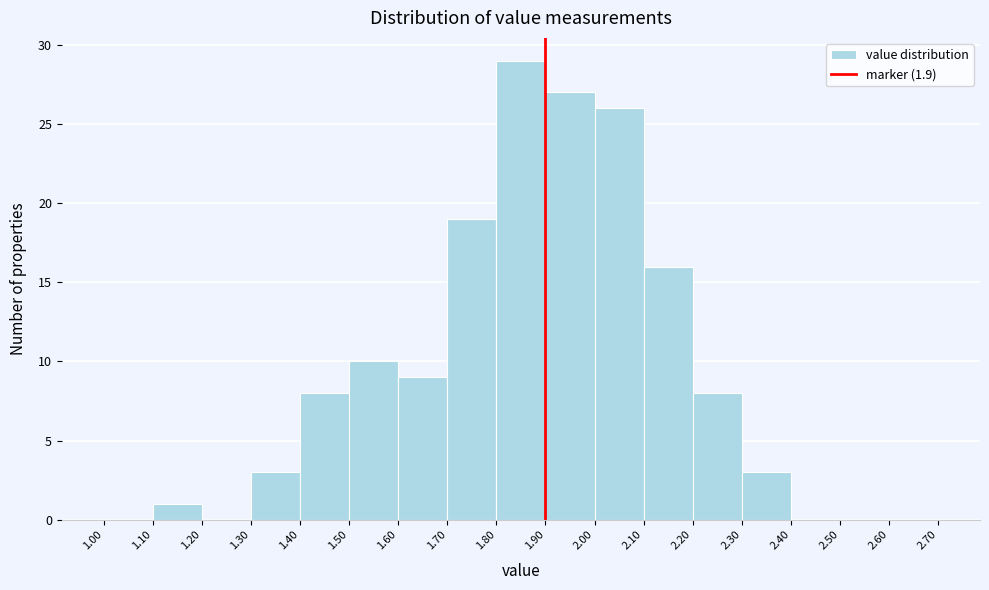

Reading left to right, list every bar in this chart as the range it spans on the x-axis followed by its height. The values are not printed on the chart, so give them approximately, as read against the axis.

1.00 to 1.10: 0
1.10 to 1.20: 1
1.20 to 1.30: 0
1.30 to 1.40: 3
1.40 to 1.50: 8
1.50 to 1.60: 10
1.60 to 1.70: 9
1.70 to 1.80: 19
1.80 to 1.90: 29
1.90 to 2.00: 27
2.00 to 2.10: 26
2.10 to 2.20: 16
2.20 to 2.30: 8
2.30 to 2.40: 3
2.40 to 2.50: 0
2.50 to 2.60: 0
2.60 to 2.70: 0